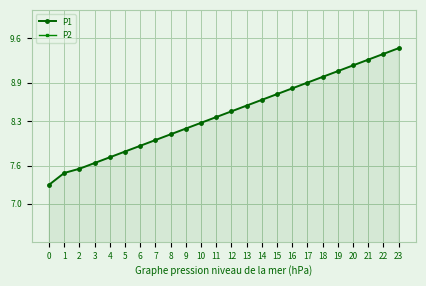

Reading left to right, list all the values displayed in this chart.

P1: 0=7.3	1=7.5	2=7.5	3=7.6	4=7.7	5=7.8	6=7.9	7=8.0	8=8.1	9=8.2	10=8.3	11=8.4	12=8.4	13=8.5	14=8.6	15=8.7	16=8.8	17=8.9	18=9.0	19=9.1	20=9.2	21=9.3	22=9.3	23=9.4
P2: 0=2.3	1=2.3	2=2.3	3=2.4	4=2.4	5=2.4	6=2.4	7=2.4	8=2.4	9=2.4	10=2.4	11=2.4	12=2.5	13=2.5	14=2.5	15=2.5	16=2.5	17=2.5	18=2.5	19=2.5	20=2.5	21=2.6	22=2.6	23=2.6